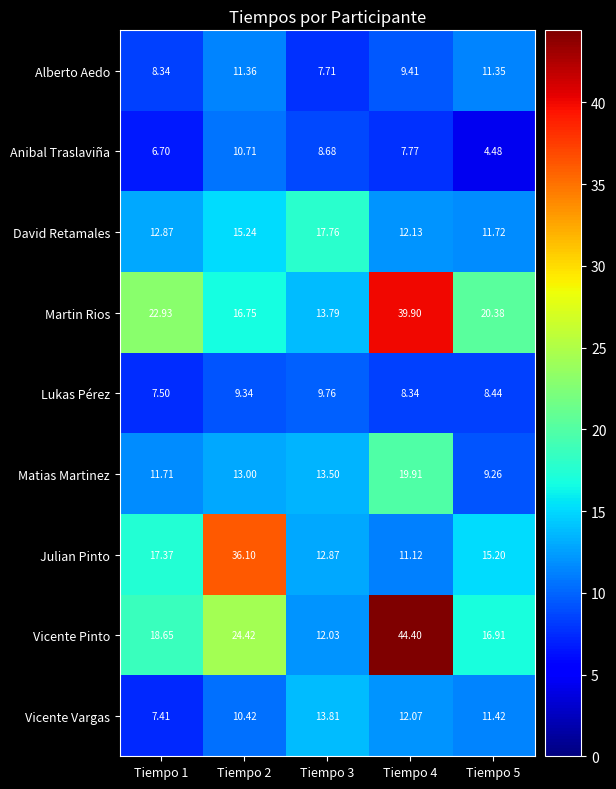

Which series has the largest total across all categories?

Vicente Pinto